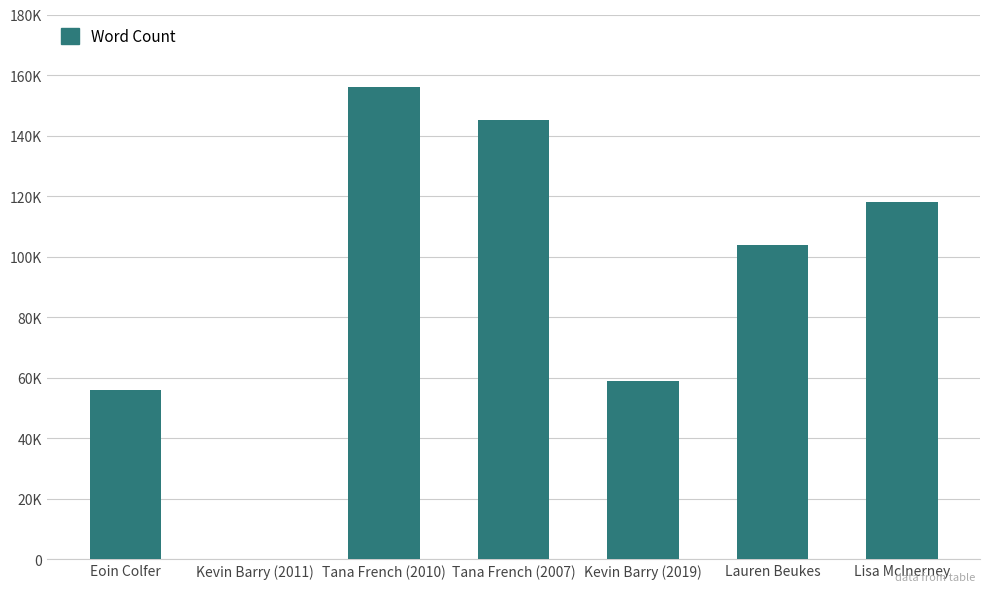

What is the sum of all values?

638000